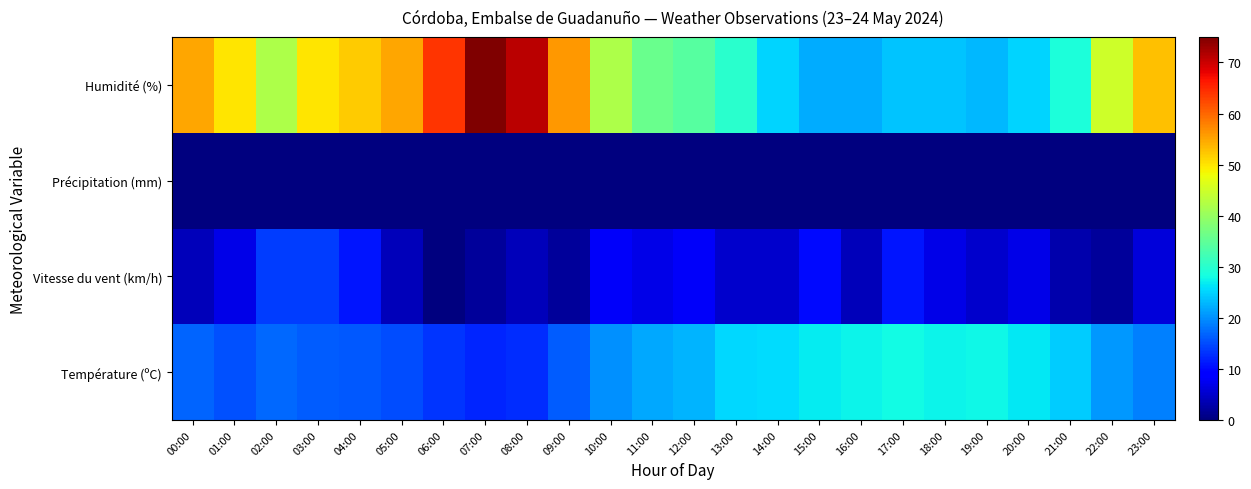

List the series in order of their peak value, lowest first.

Précipitation (mm), Vitesse du vent (km/h), Température (ºC), Humidité (%)